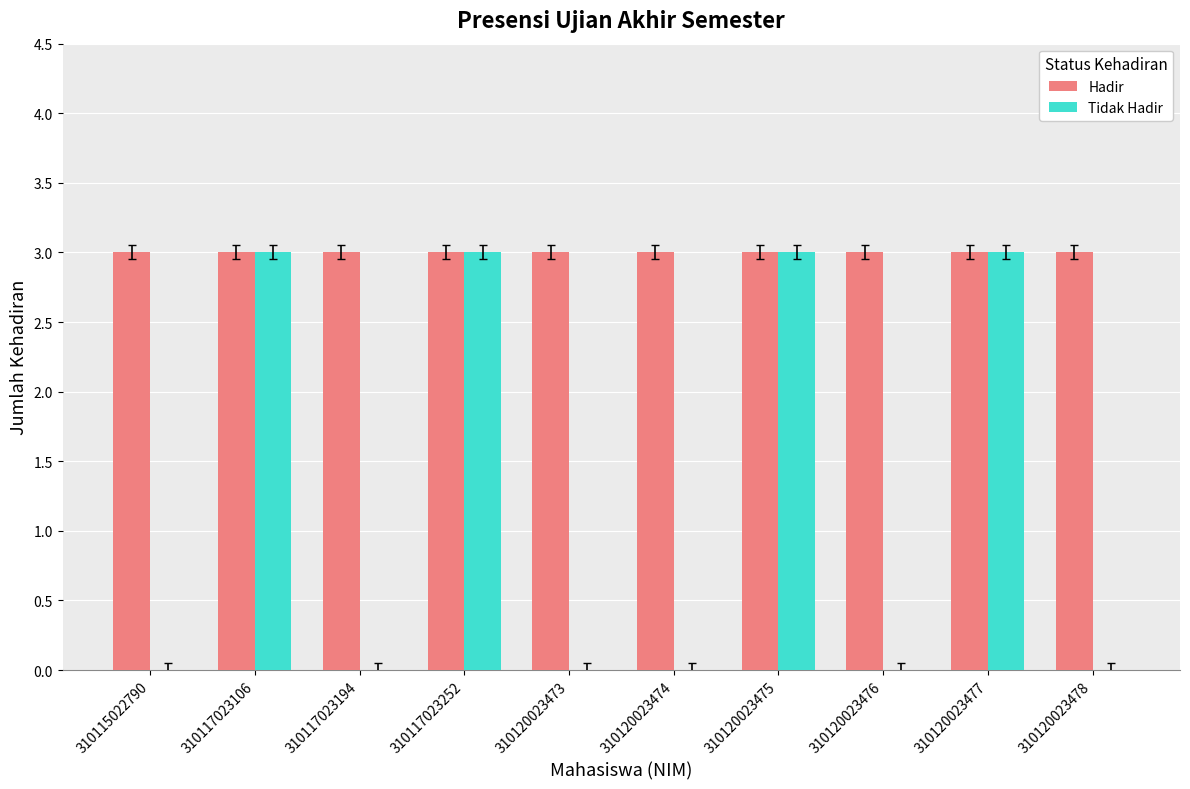

What is the sum of the Hadir values at 310115022790 and 310120023473?

6